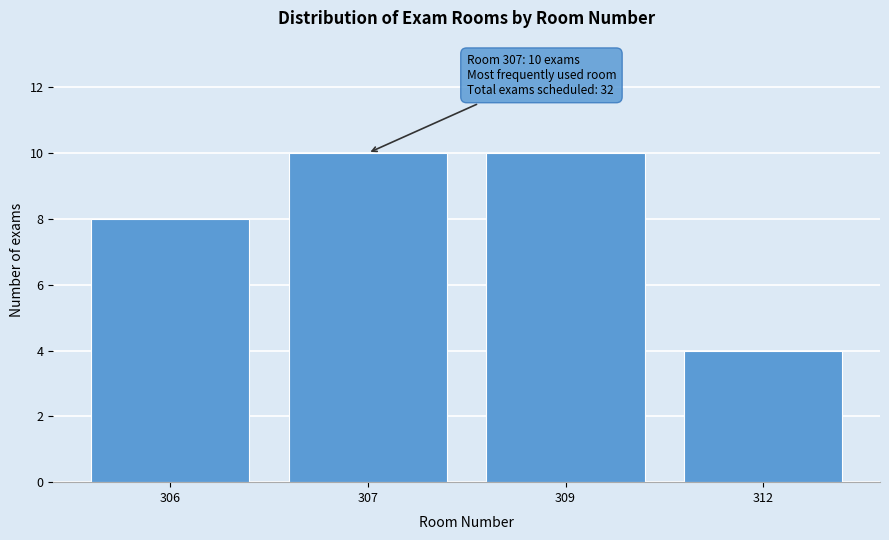

Reading left to right, list all the values displayed in this chart.

306=8	307=10	309=10	312=4